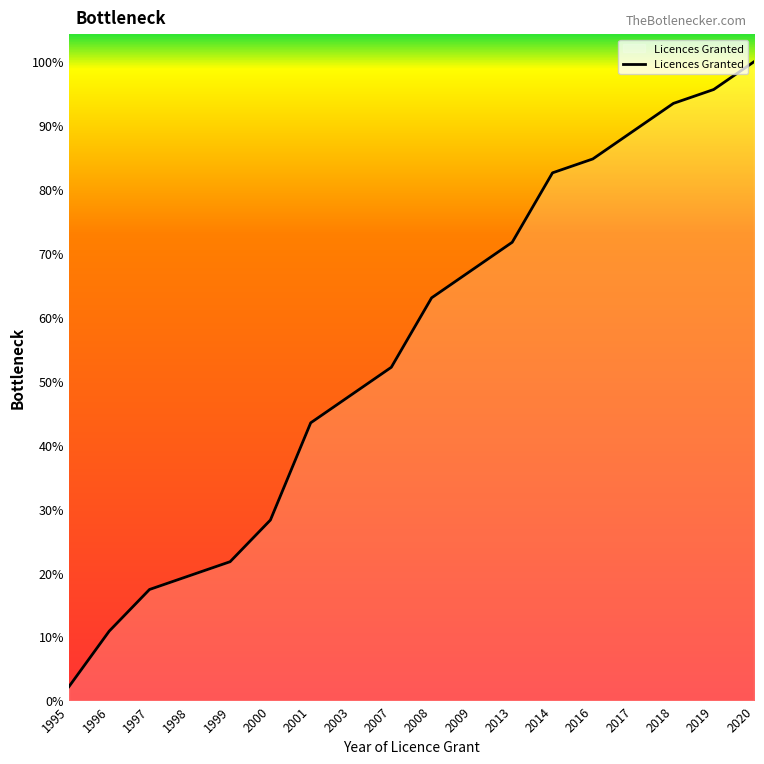

Does the chart display data point markers on the line(s)?

No